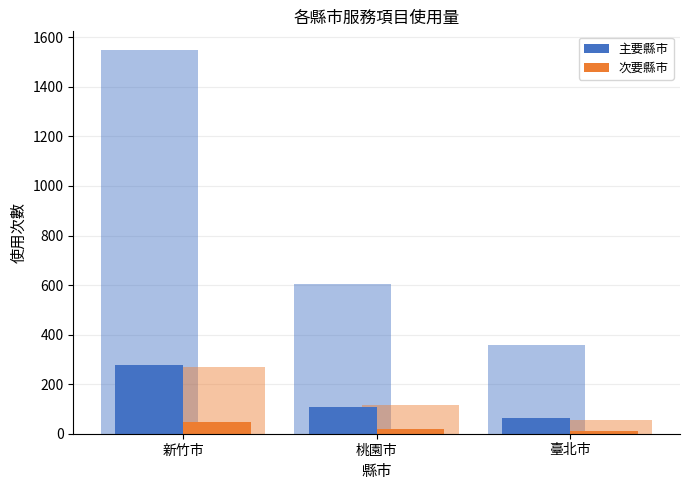

What is the minimum value shown in the chart?

10.1